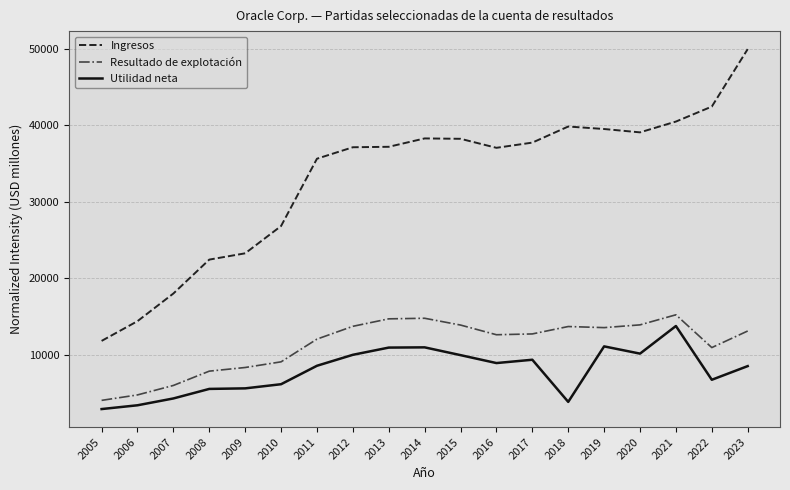

List the series in order of their peak value, highest first.

Ingresos, Resultado de explotación, Utilidad neta